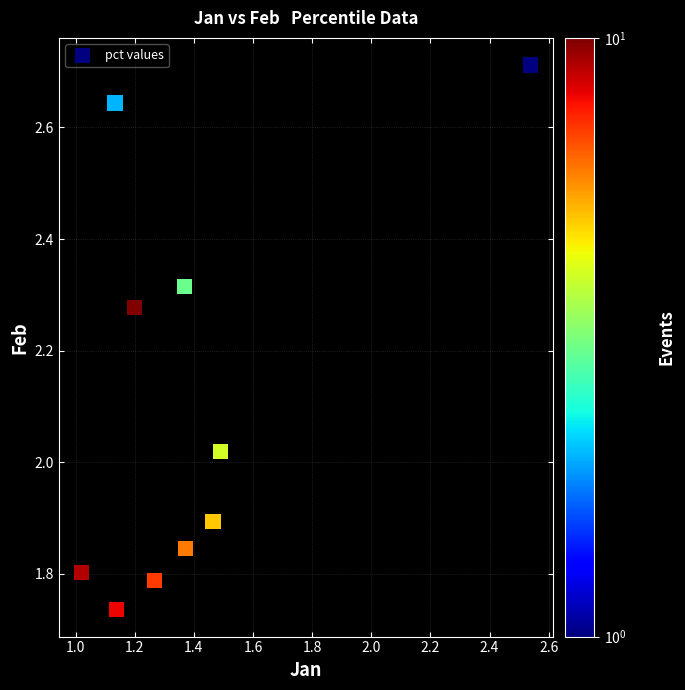

What is the range of Y values (max minus min)?

1.0